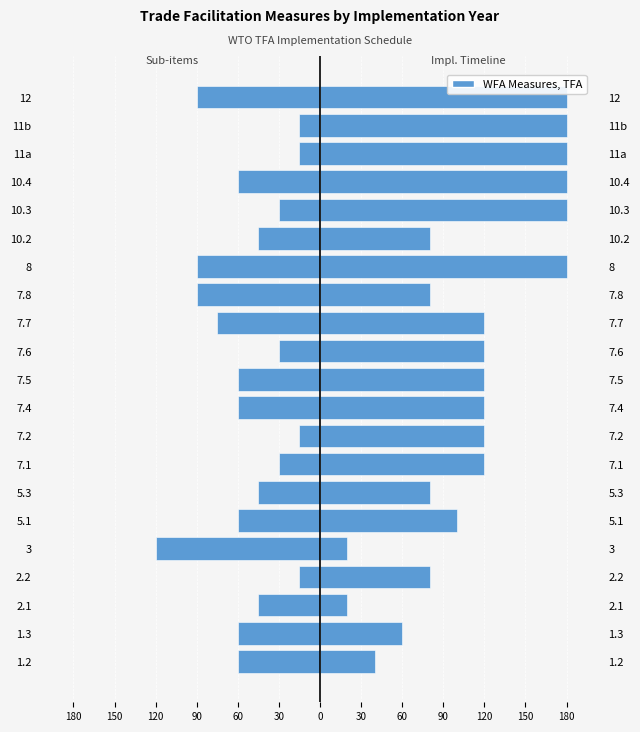

What is the difference between the maximum and minimum values in the Impl. Year (scaled) series?

160